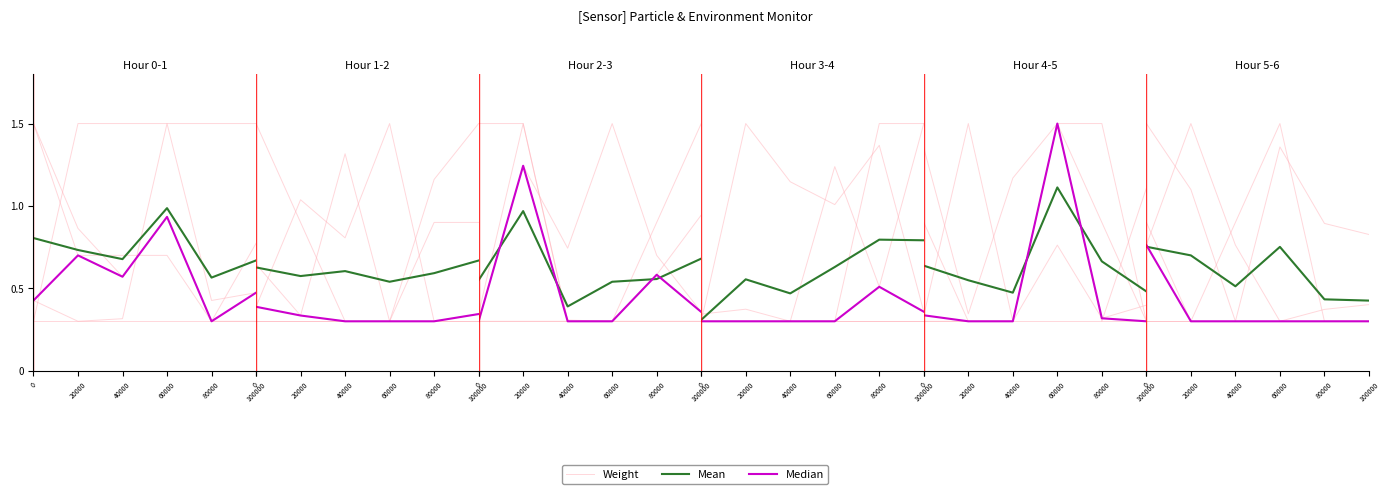

True or false: Median and Weight intersect in this chart.

False